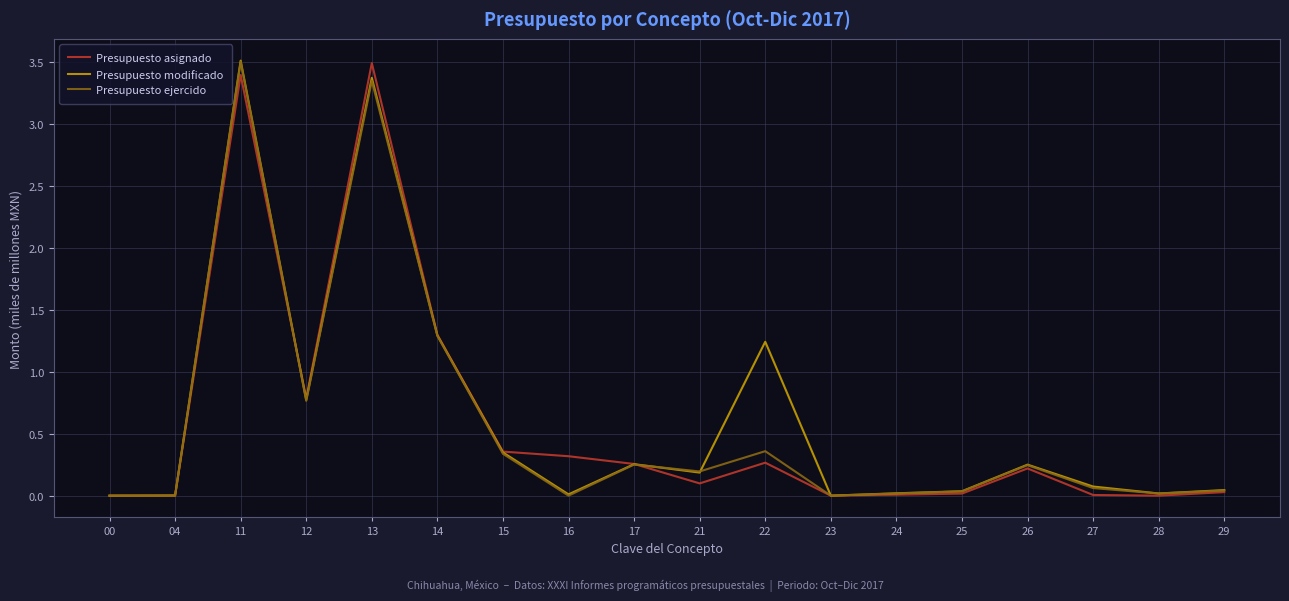

Is the value of Presupuesto modificado at 27 greater than the value of Presupuesto ejercido at 17?

No